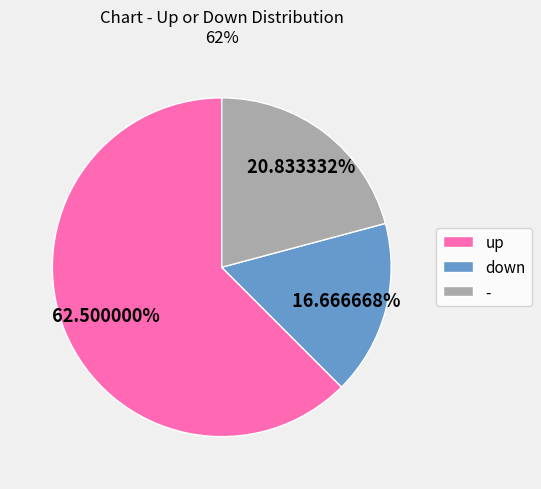

What is the largest slice in the pie chart?

up